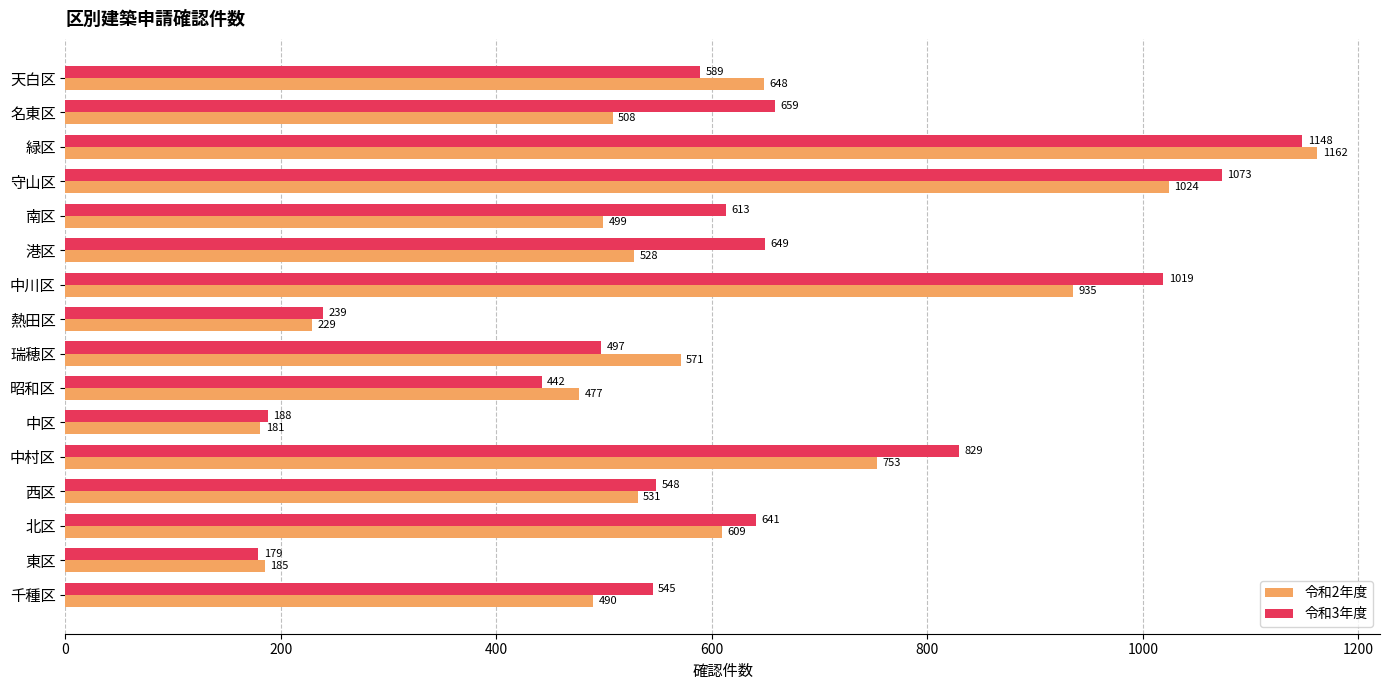

Rank the categories by 令和3年度 value from highest to lowest.

緑区, 守山区, 中川区, 中村区, 名東区, 港区, 北区, 南区, 天白区, 西区, 千種区, 瑞穂区, 昭和区, 熱田区, 中区, 東区